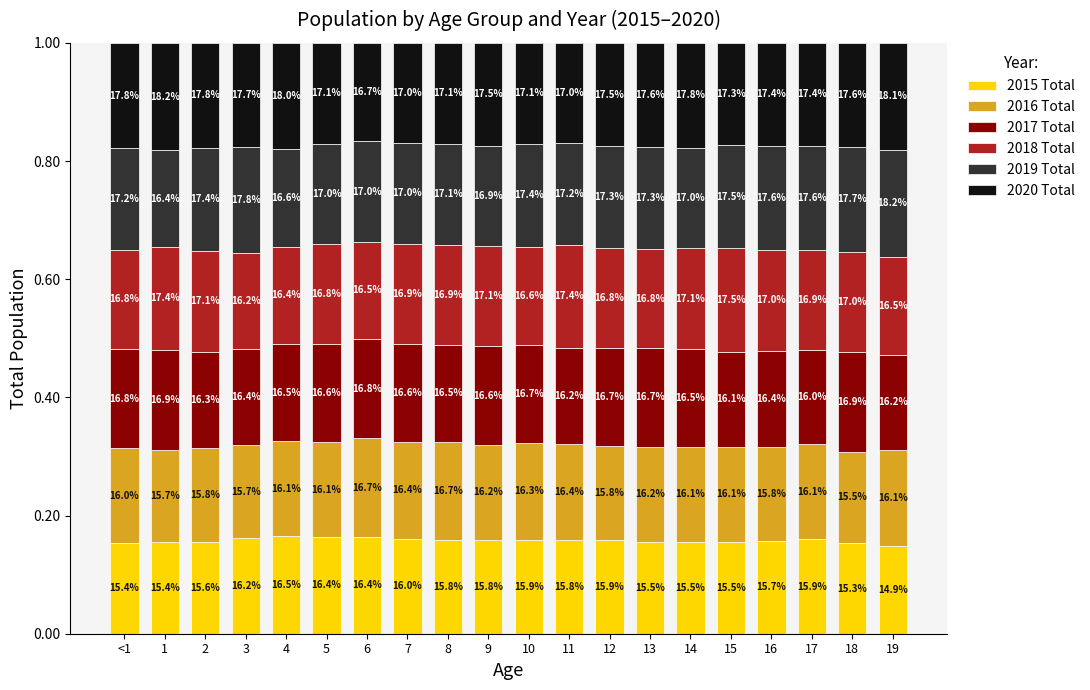

What are all the series names shown in the legend?

2015 Total, 2016 Total, 2017 Total, 2018 Total, 2019 Total, 2020 Total